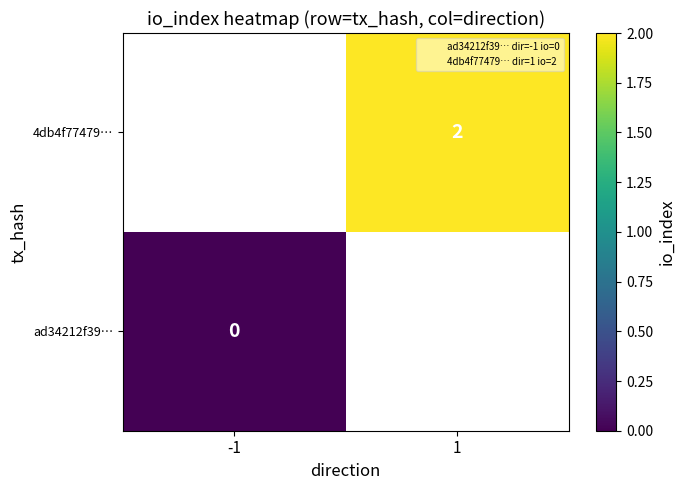

Which series has the widest spread of values?

ad34212f39…